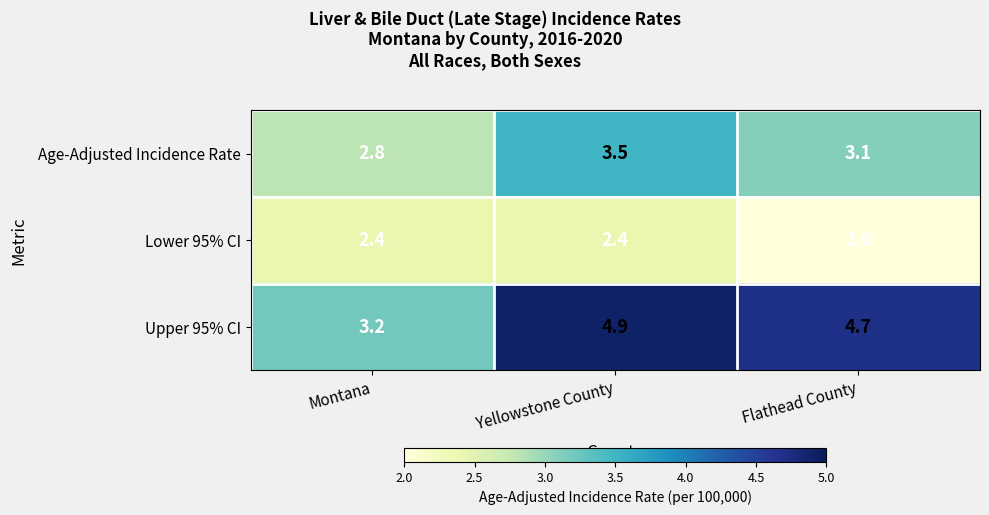

What is the total value across all series at Flathead County?

9.8